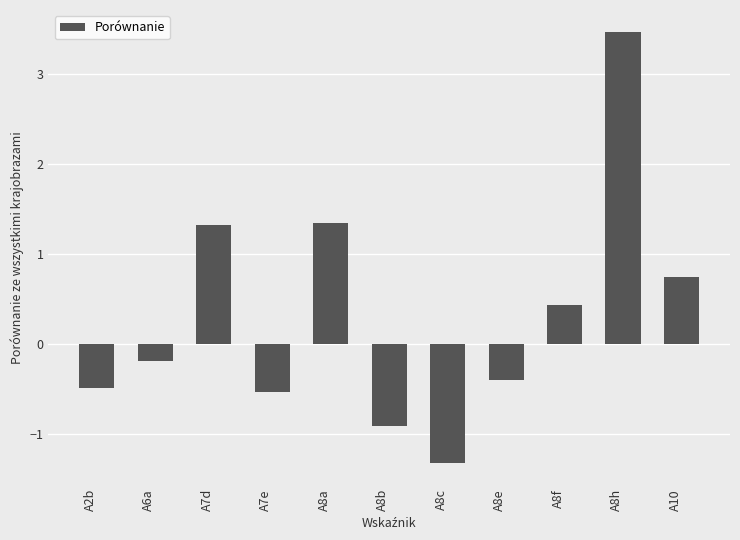

What is the value of the 11th bar from the left?

0.7